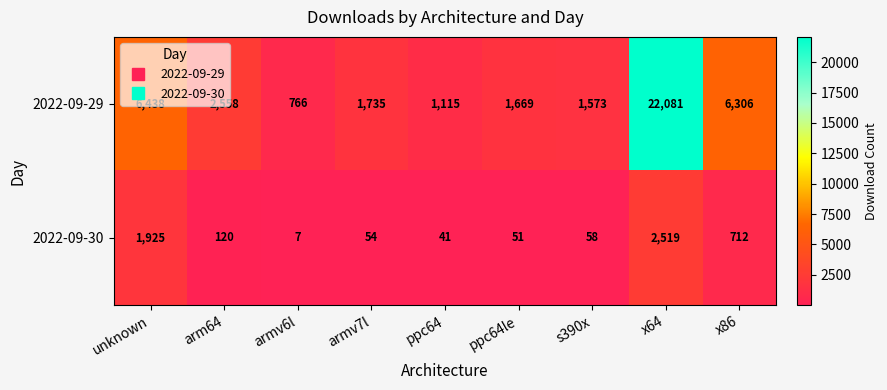

Rank the series by their maximum value, from lowest to highest.

2022-09-30, 2022-09-29